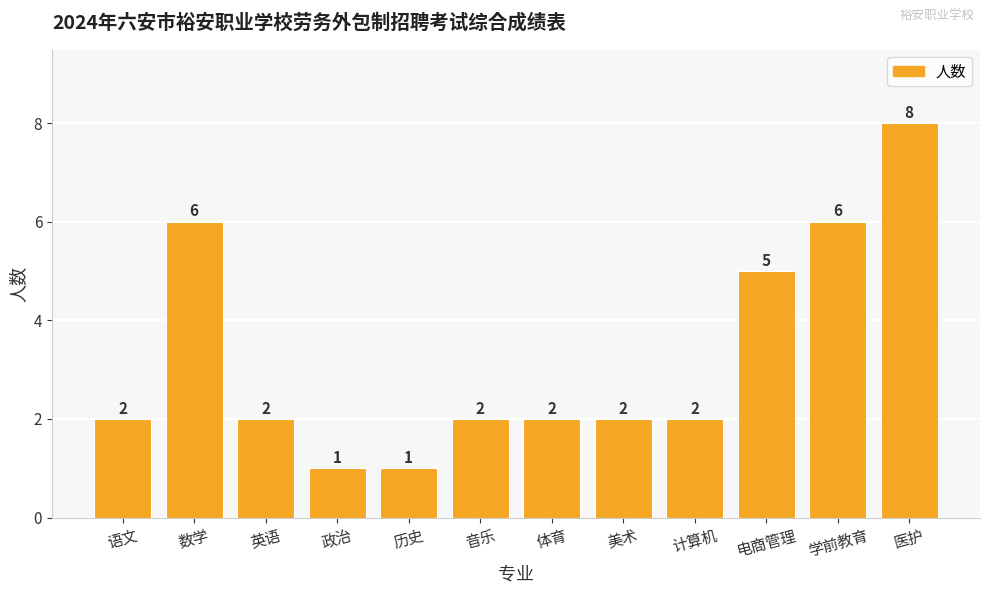

What value does the data have at 体育?

2